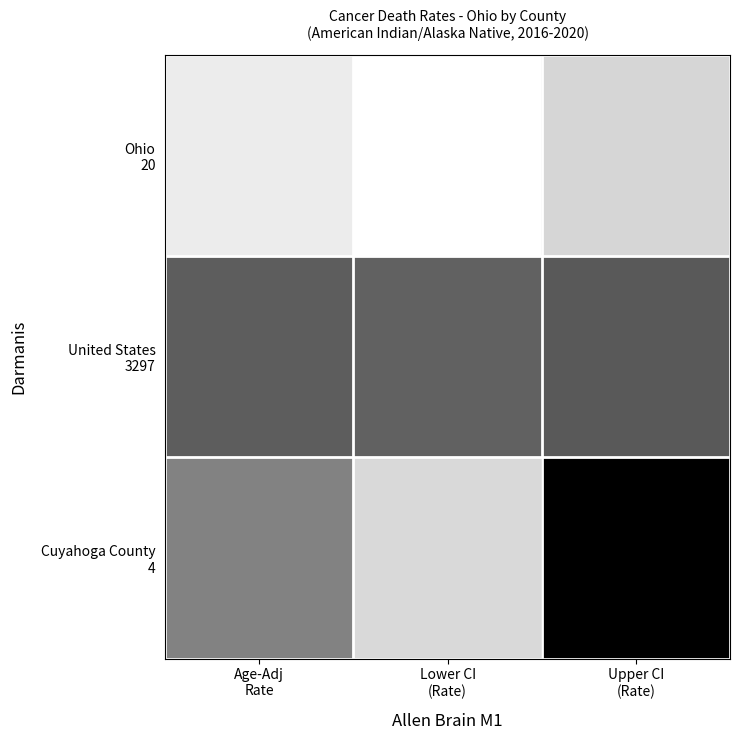

What is the total value across all series at Lower CI
(Rate)?

230.2